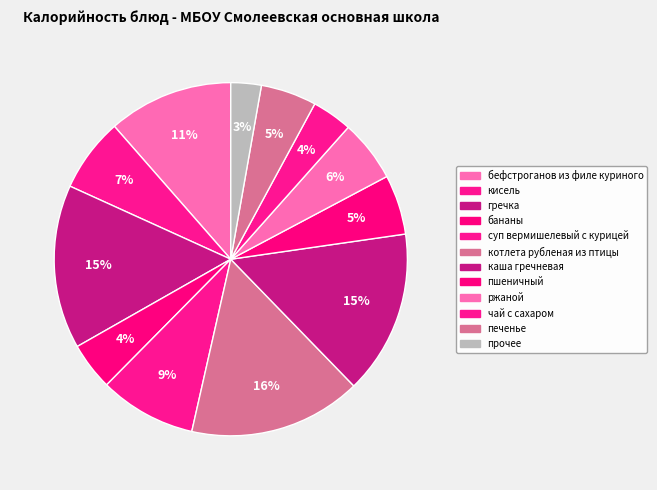

How many segments does this pie chart have?

12